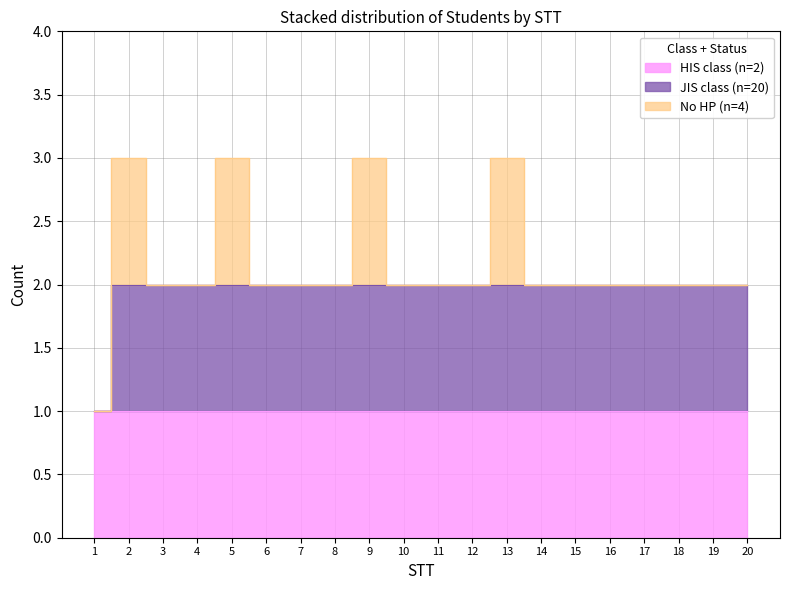

How many interior local peaks does the No HP series have?

4